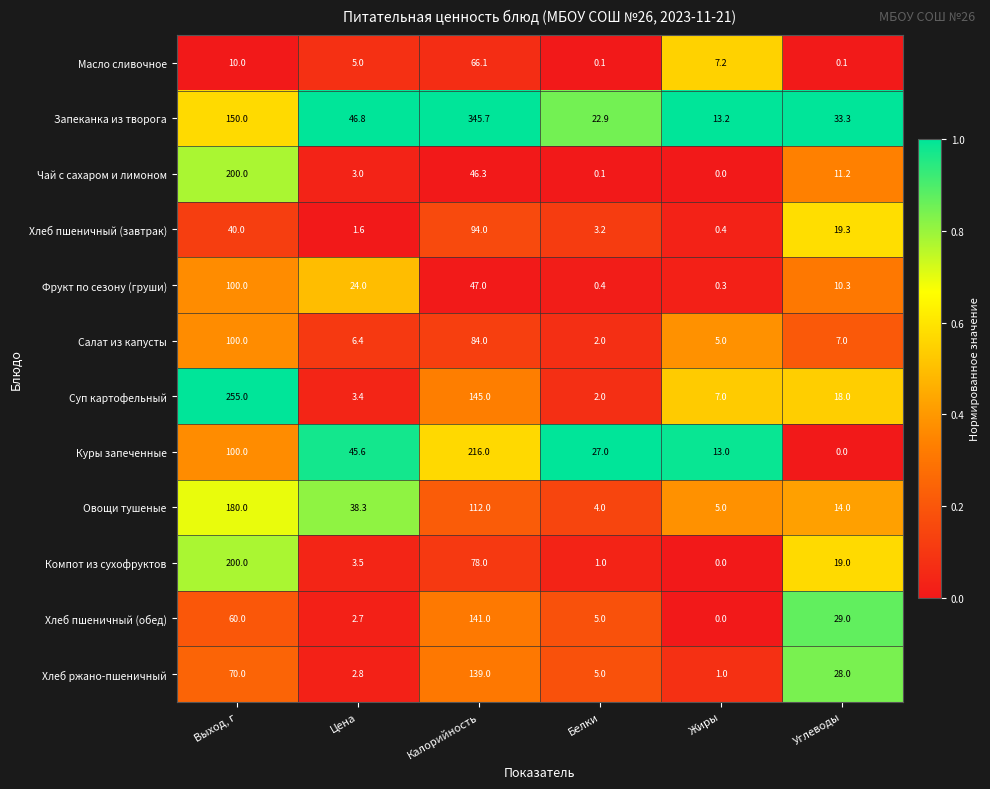

What value does the Компот из сухофруктов series have at Калорийность?

78.0